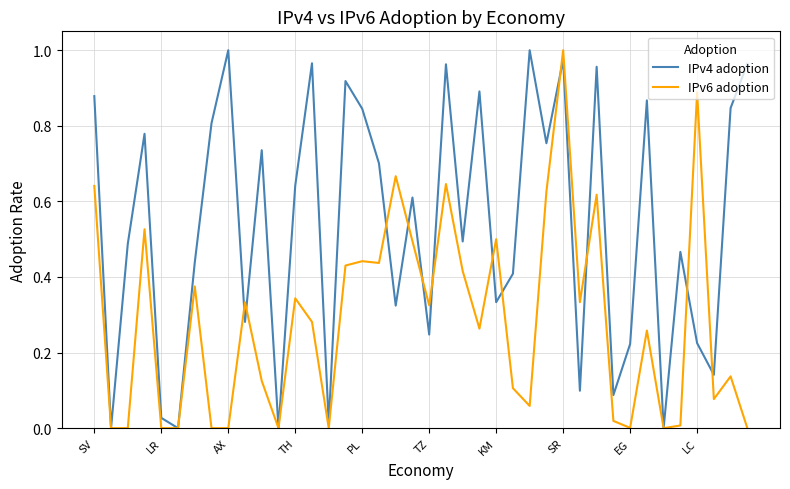

List the series in order of their overall mean, lowest first.

IPv6 adoption, IPv4 adoption